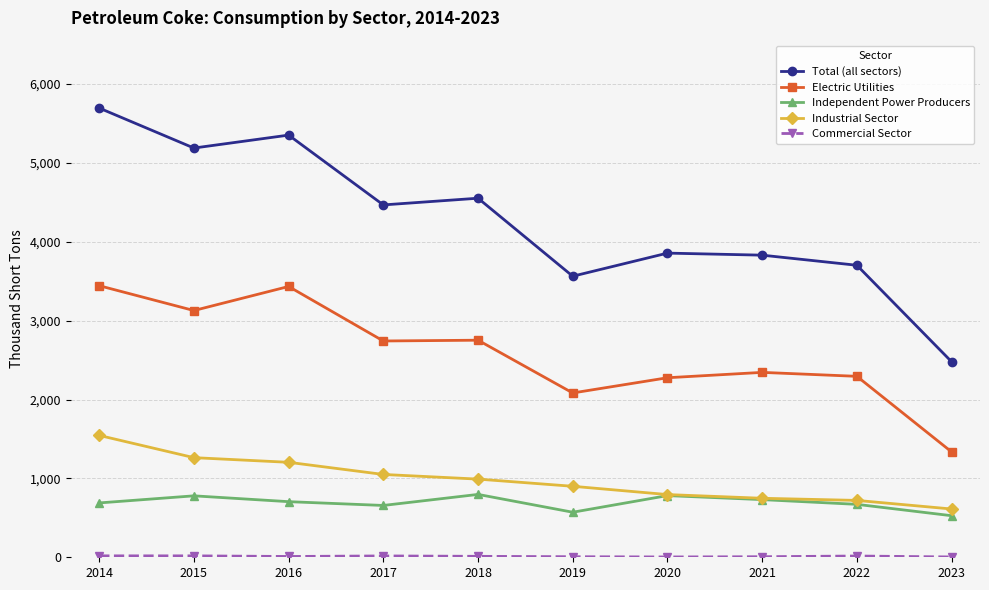

True or false: Independent Power Producers and Total (all sectors) cross at least once.

False